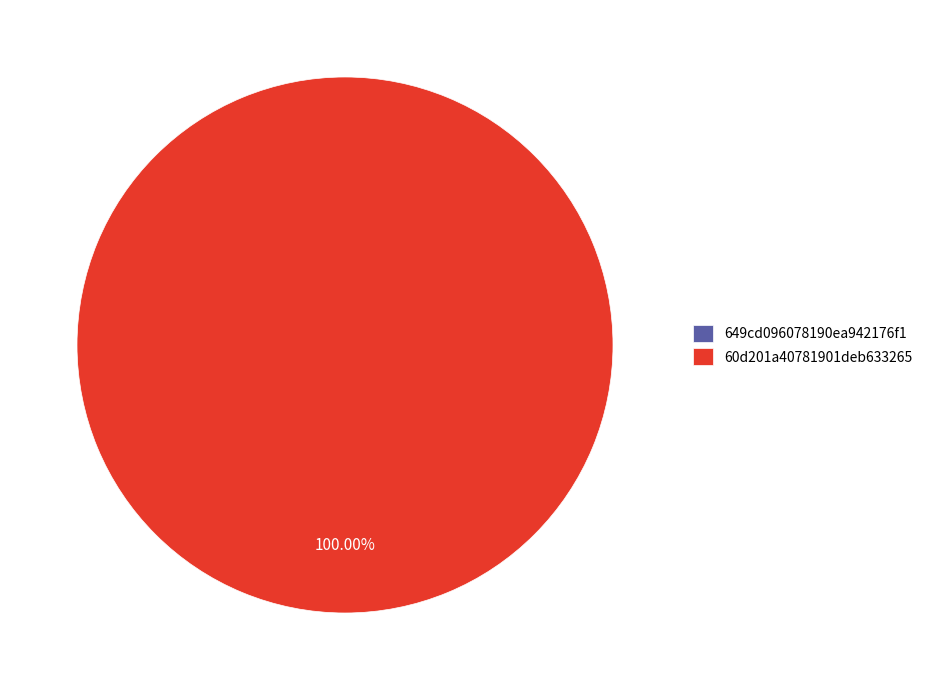

To the nearest percent, what is the average slice percentage?

50%